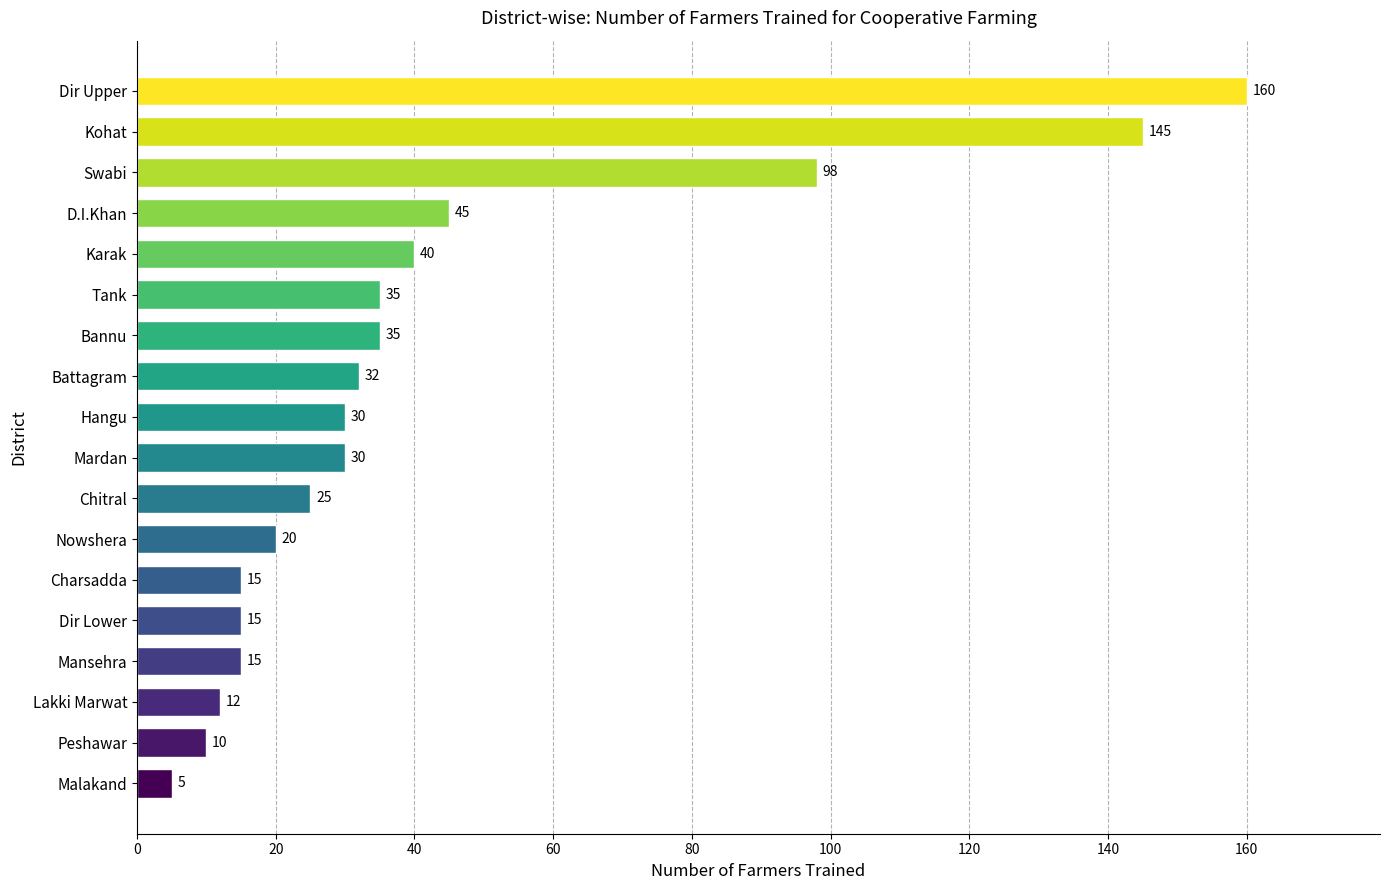

What is the average value?

43